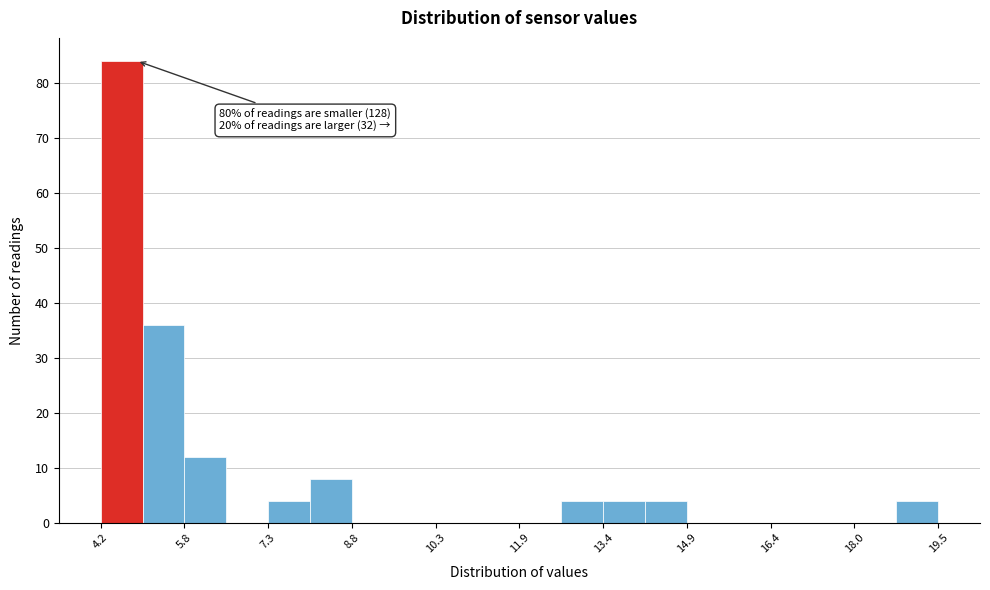

Around what value on the x-axis is the tallest bar? Give the approximate position of its centre, as read against the axis.

4.6